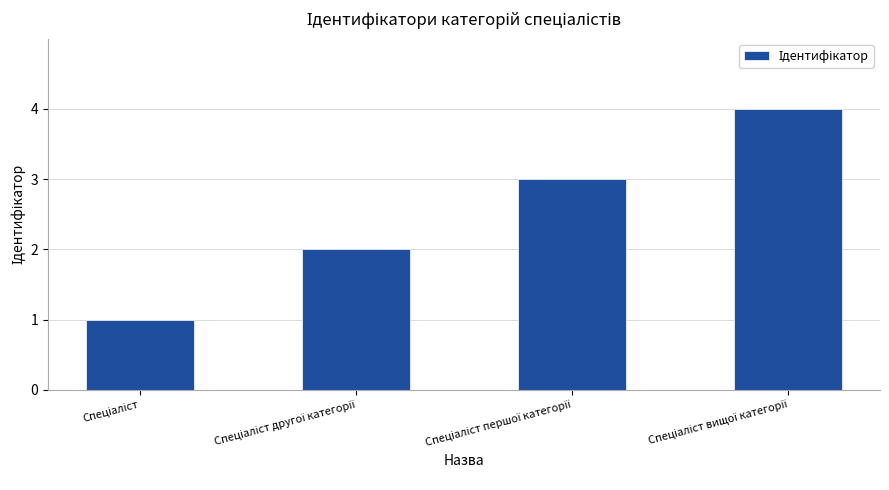

What is the sum of all values?

10